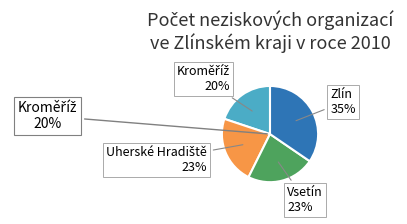

Rank the categories by value from highest to lowest.

Zlín, Vsetín, Uherské Hradiště, Kroměříž